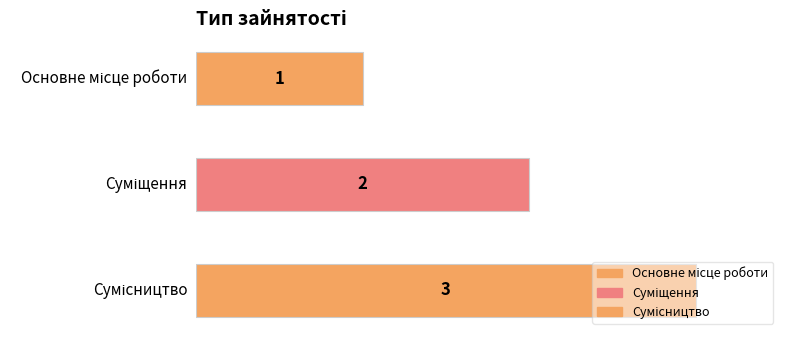

What is the label of the 3rd bar from the right?

Основне місце роботи